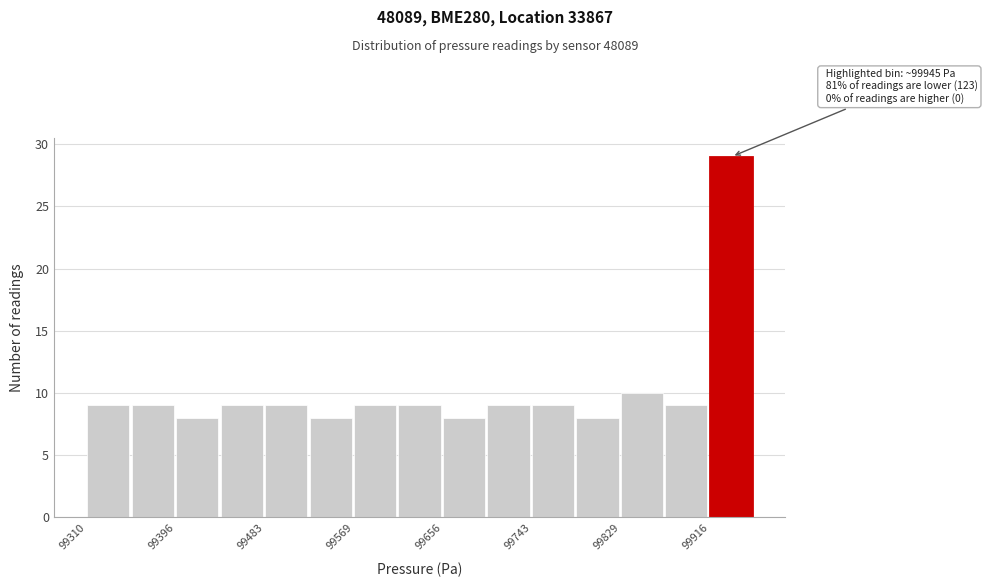

Over which range of the x-axis is the bar tallest?

99920 to 99960